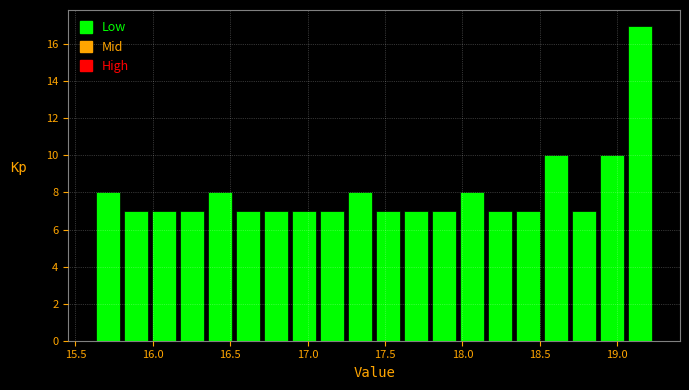

Around what value on the x-axis is the tallest bar? Give the approximate position of its centre, as read against the axis.

19.15